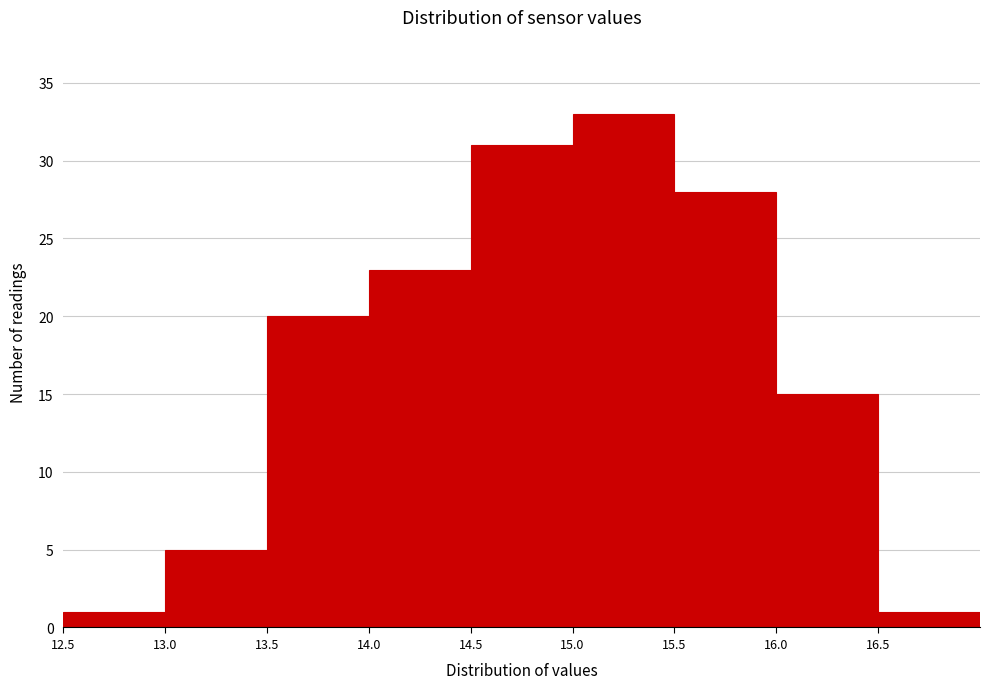

Reading left to right, transcribe this chart: for each bar, give the range it covers on the x-axis and its height. The values are not printed on the chart, so give them approximately, as read against the axis.

12.5 to 13.0: 1
13.0 to 13.5: 5
13.5 to 14.0: 20
14.0 to 14.5: 23
14.5 to 15.0: 31
15.0 to 15.5: 33
15.5 to 16.0: 28
16.0 to 16.5: 15
16.5 to 17.0: 1